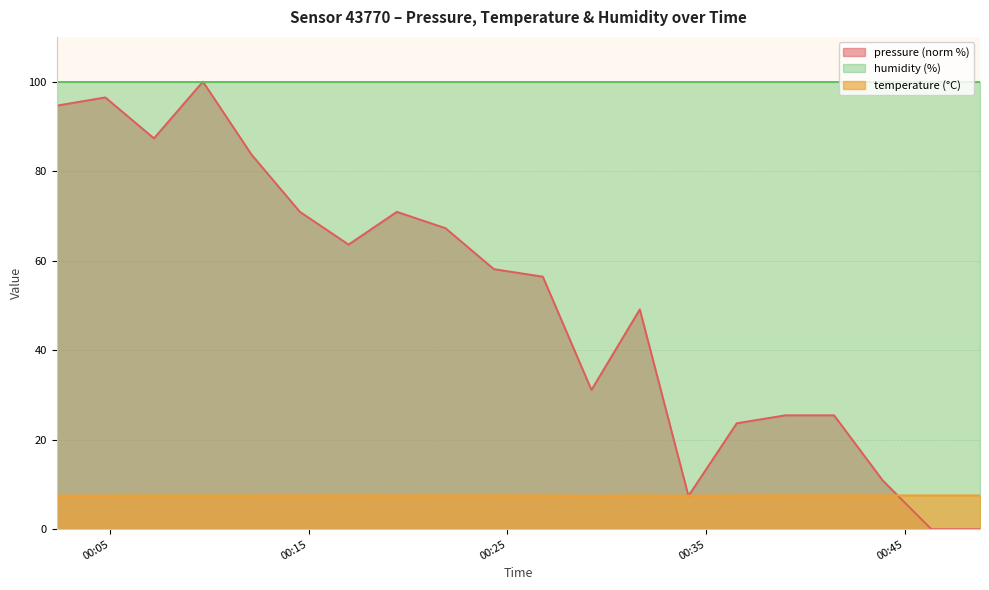

How many intersections are there between temperature and pressure?

3